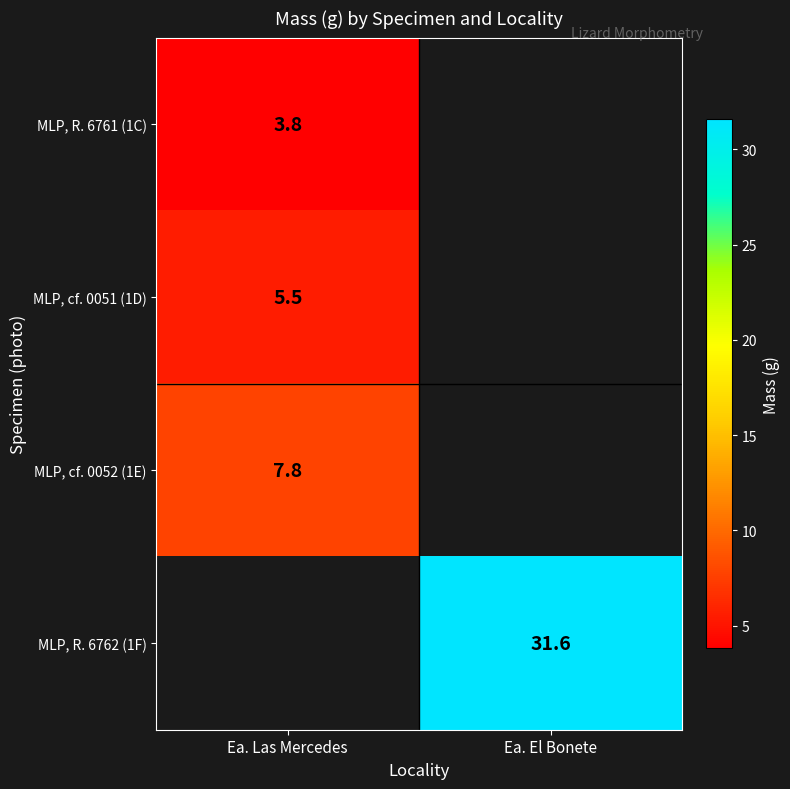

What is the smallest value displayed?

3.8